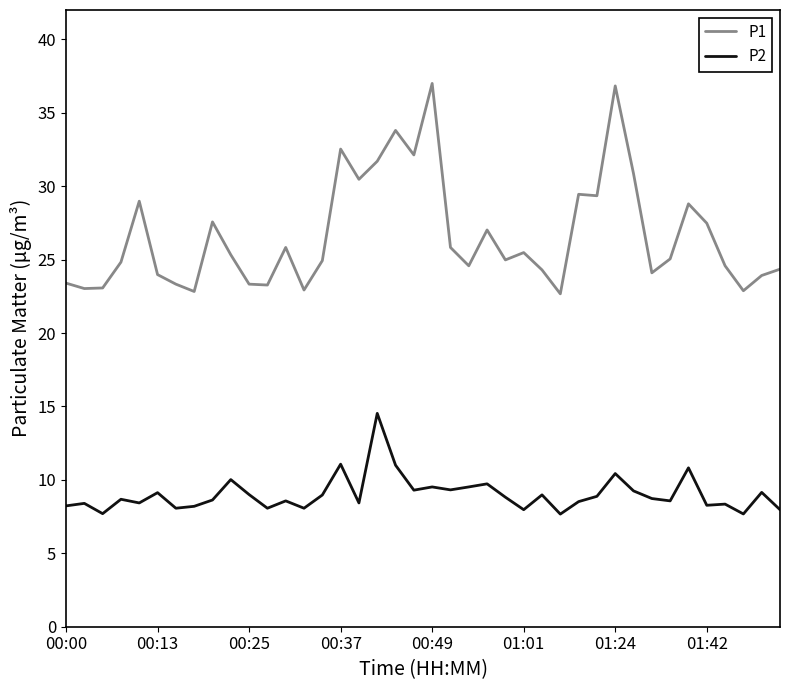

Which series has the largest total across all categories?

P1